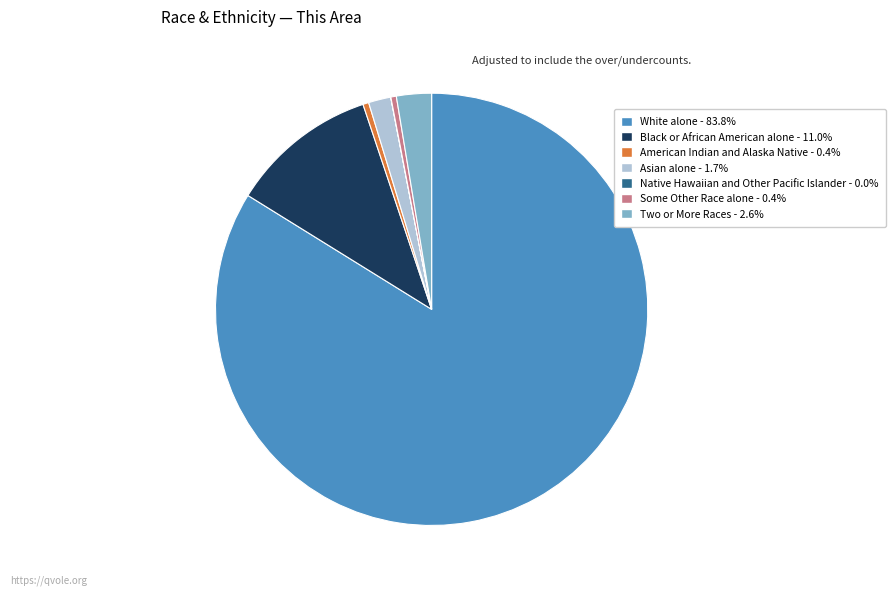

Is White alone the majority of the pie?

Yes